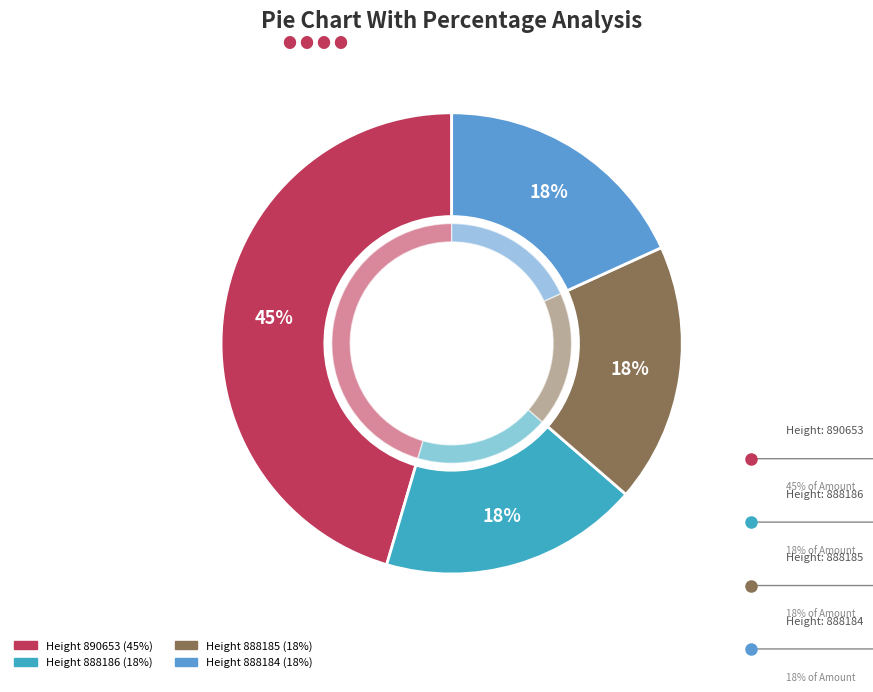

Is it true that 890653 is 57% of the pie?

False